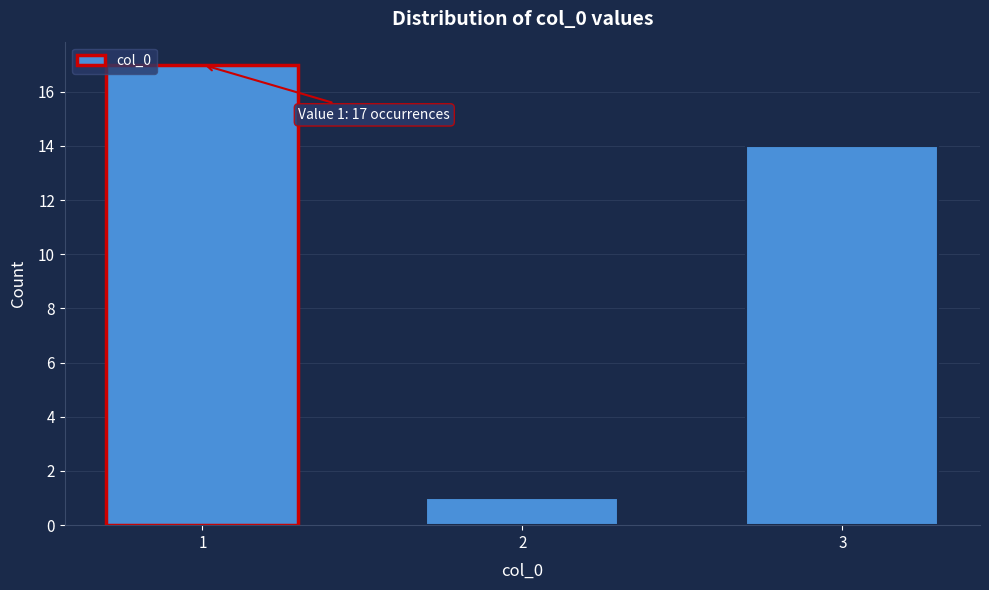

Reading left to right, what are all the values shown in this chart?

1=17	2=1	3=14